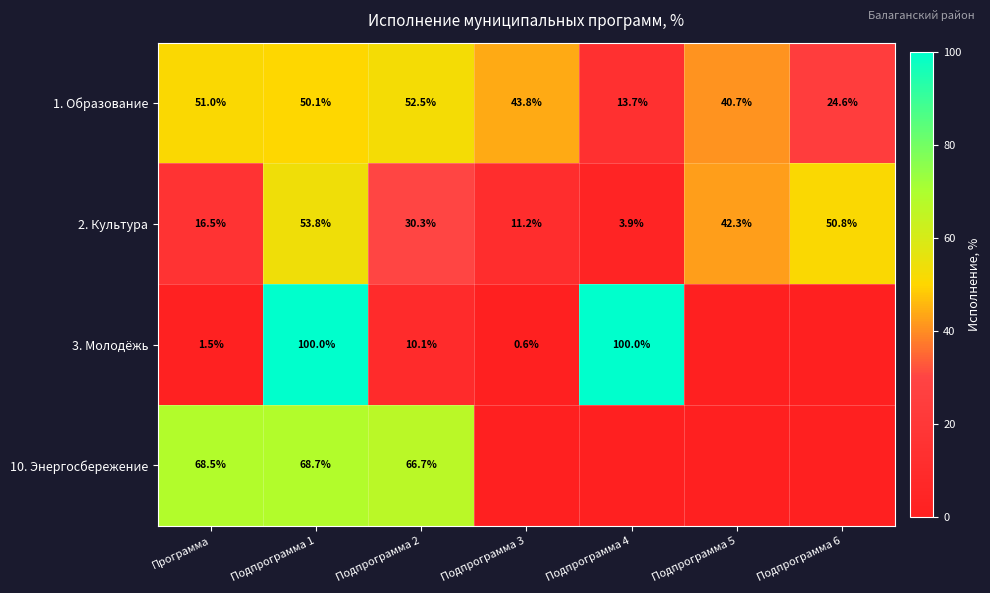

Which has a higher value, Подпрограмма 3 or Подпрограмма 2?

Подпрограмма 2